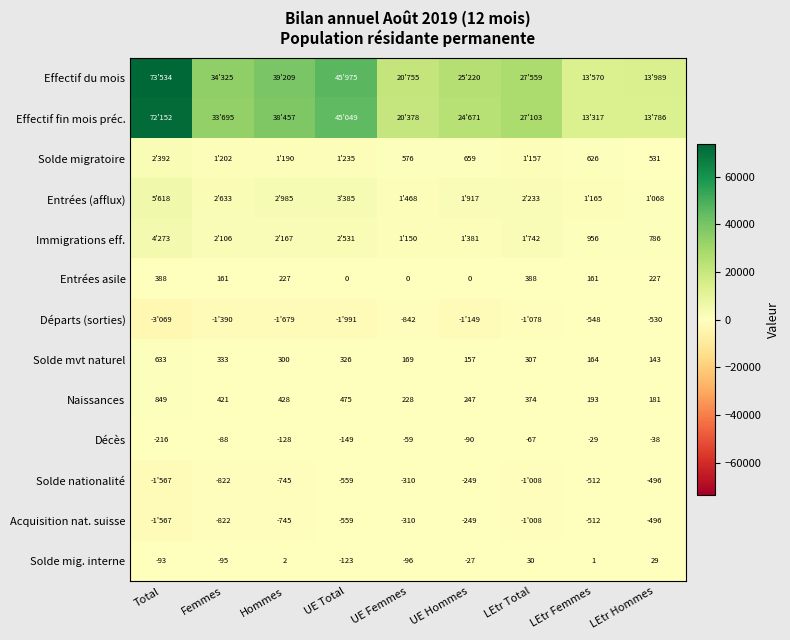

What is the greatest value displayed?

73534